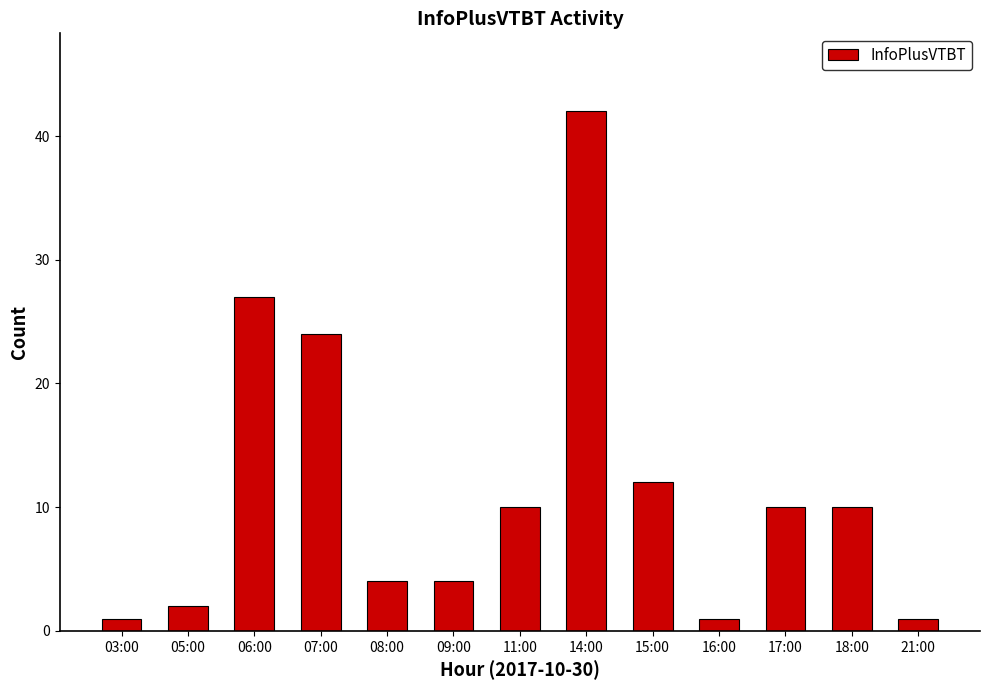

Count the number of data series in this chart.

1